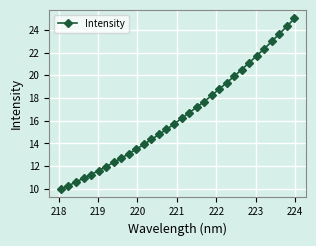

Count the number of data series in this chart.

1